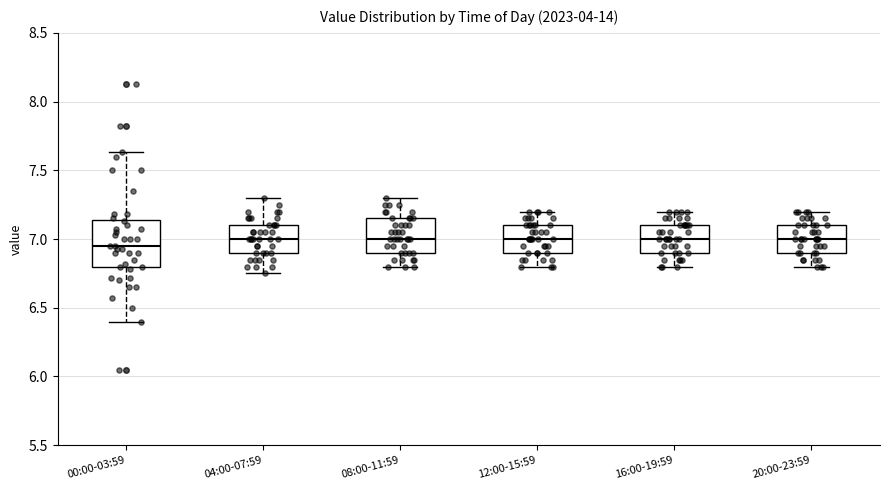

Reading left to right, transcribe this box plot: for each box, give where its median line is, the range the box spans, and where its two whiskers end, as read against the y-axis. The values are not printed on the chart, so give them approximately, as read against the axis.

00:00-03:59: median 6.95, box 6.80 to 7.15, whiskers 6.40 to 7.65
04:00-07:59: median 7.00, box 6.90 to 7.10, whiskers 6.75 to 7.30
08:00-11:59: median 7.00, box 6.90 to 7.15, whiskers 6.80 to 7.30
12:00-15:59: median 7.00, box 6.90 to 7.10, whiskers 6.80 to 7.20
16:00-19:59: median 7.00, box 6.90 to 7.10, whiskers 6.80 to 7.20
20:00-23:59: median 7.00, box 6.90 to 7.10, whiskers 6.80 to 7.20